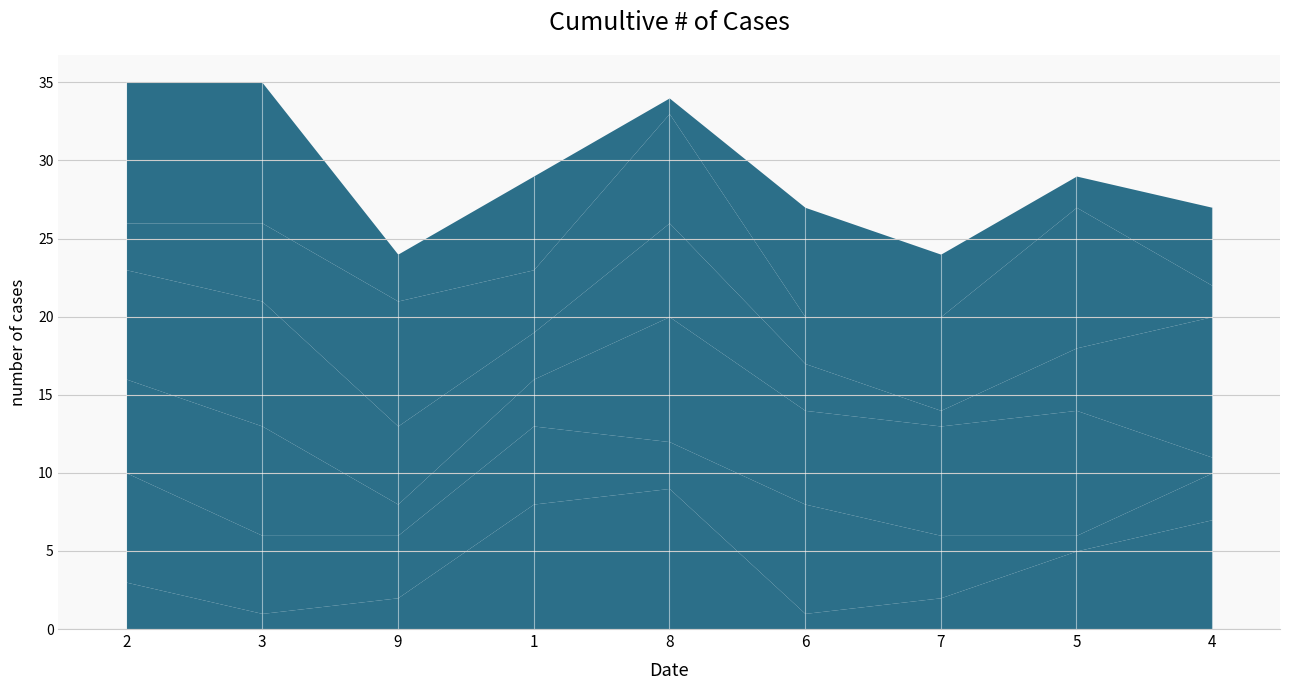

How many data points in col_5 are above 5?

4